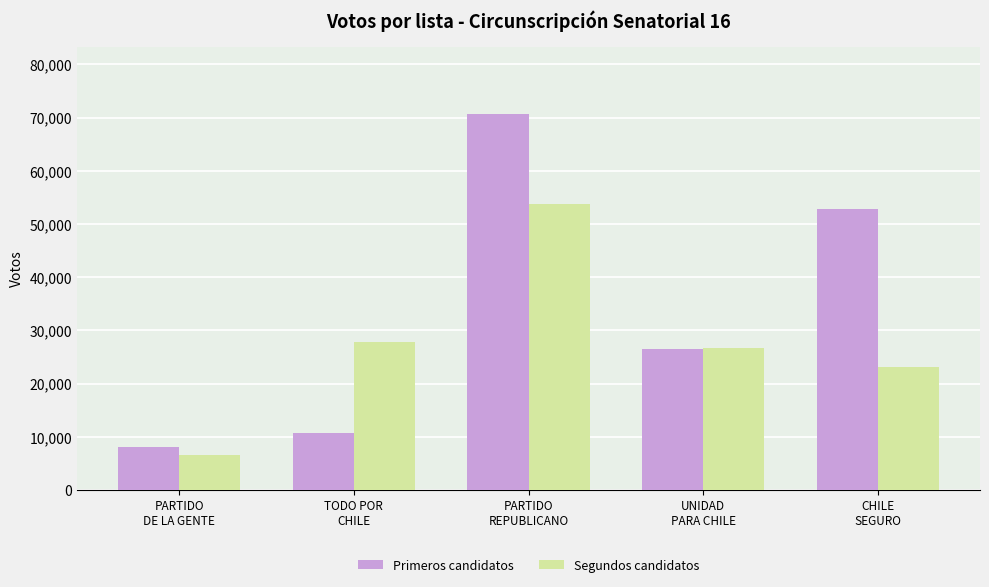

What is the minimum value for Segundos candidatos?

6664